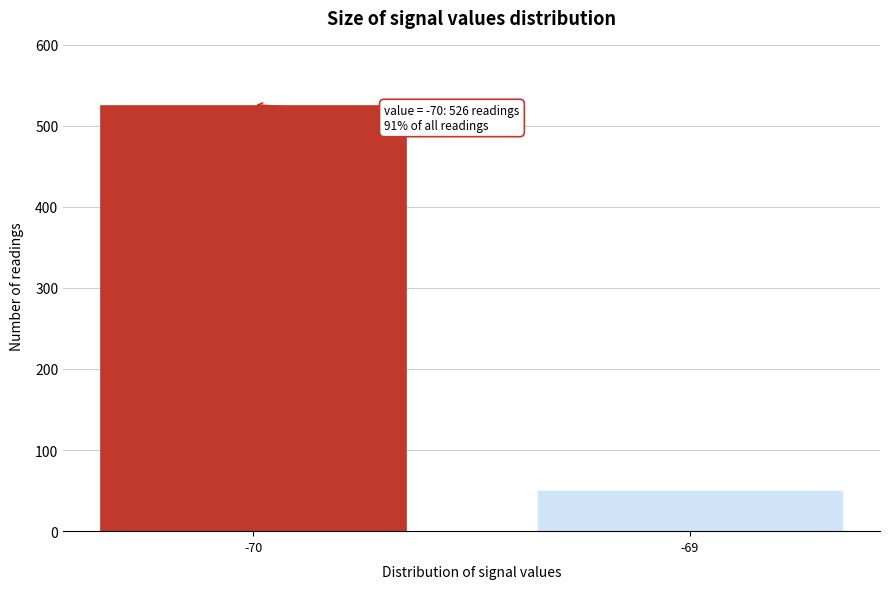

Reading left to right, extract all data points from this chart.

526	51